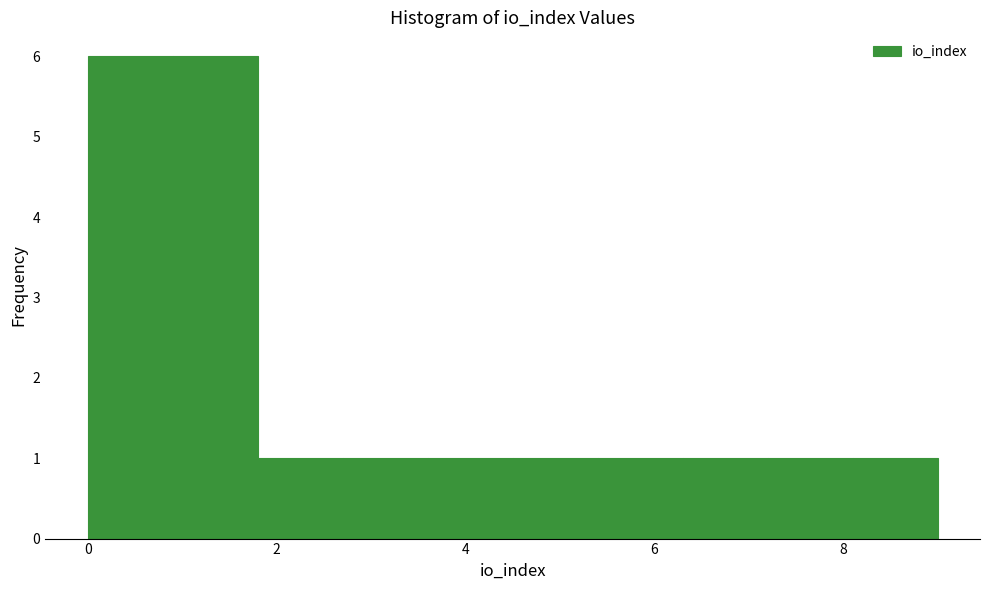

Reading left to right, transcribe this chart: for each bar, give the range it covers on the x-axis and its height. Neither the bar edges nor the heights are printed on the chart, so give them approximately, as read against the axes.

0.0 to 0.9: 6
0.9 to 1.8: 6
1.8 to 2.7: 1
2.7 to 3.6: 1
3.6 to 4.5: 1
4.5 to 5.4: 1
5.4 to 6.3: 1
6.3 to 7.2: 1
7.2 to 8.1: 1
8.1 to 9.0: 1